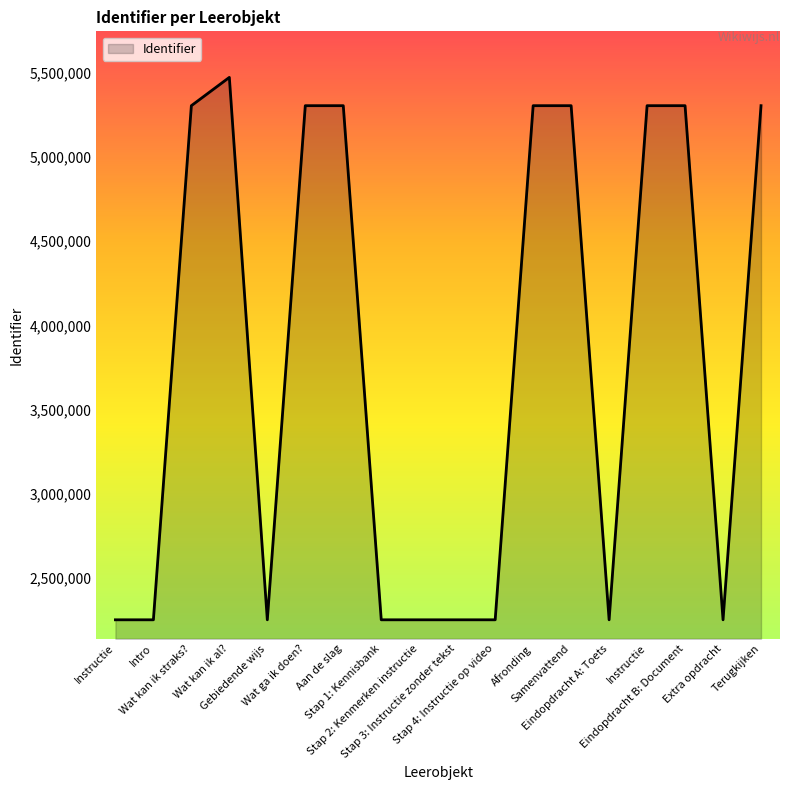

Does the chart display data point markers on the line(s)?

No